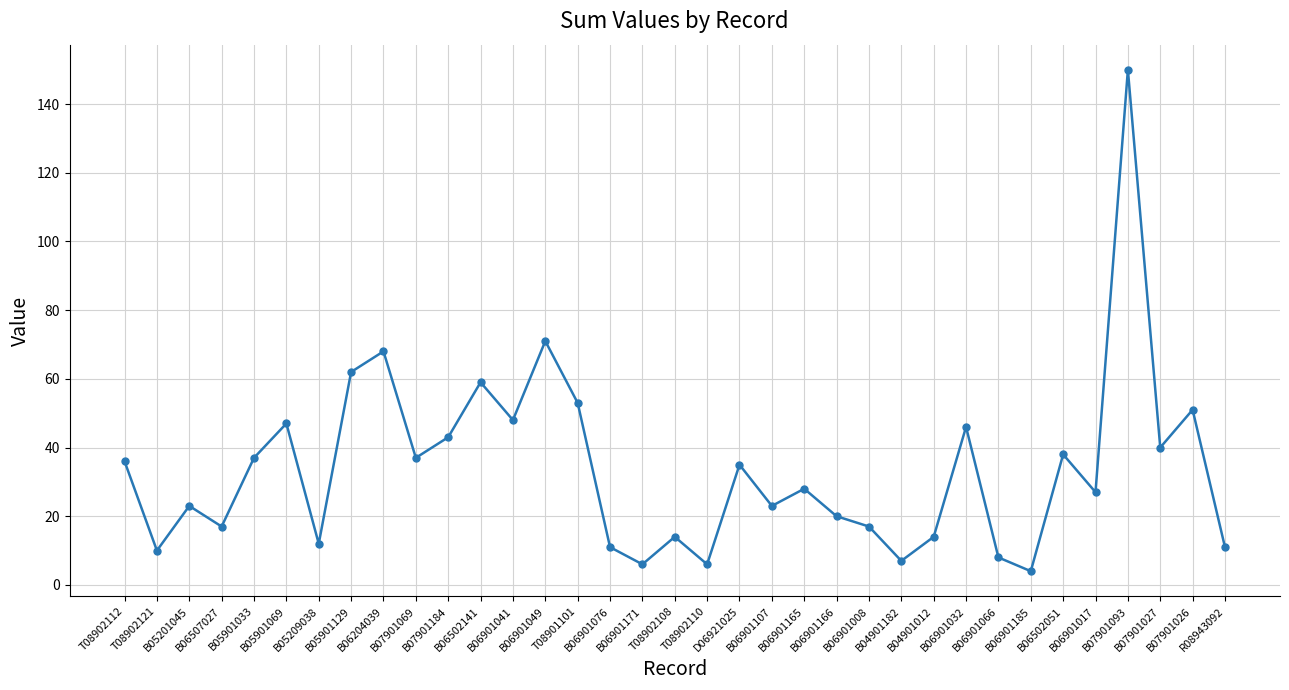

What is the smallest value displayed?

4